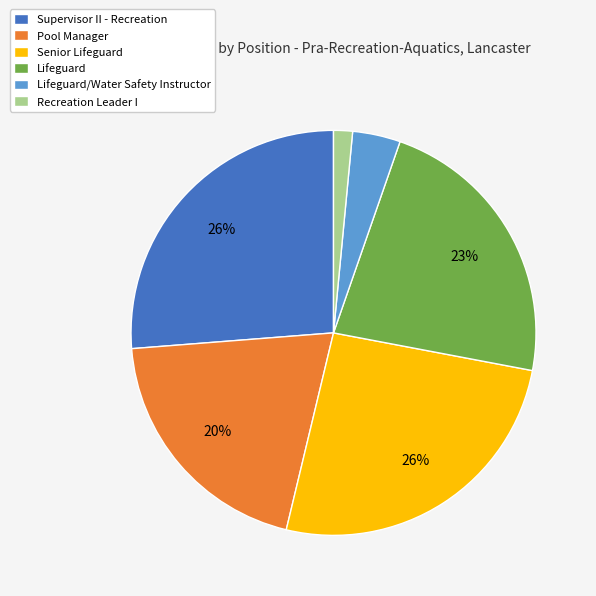

Approximately how many times larger is the value at Supervisor II - Recreation compared to Pool Manager?

1.3